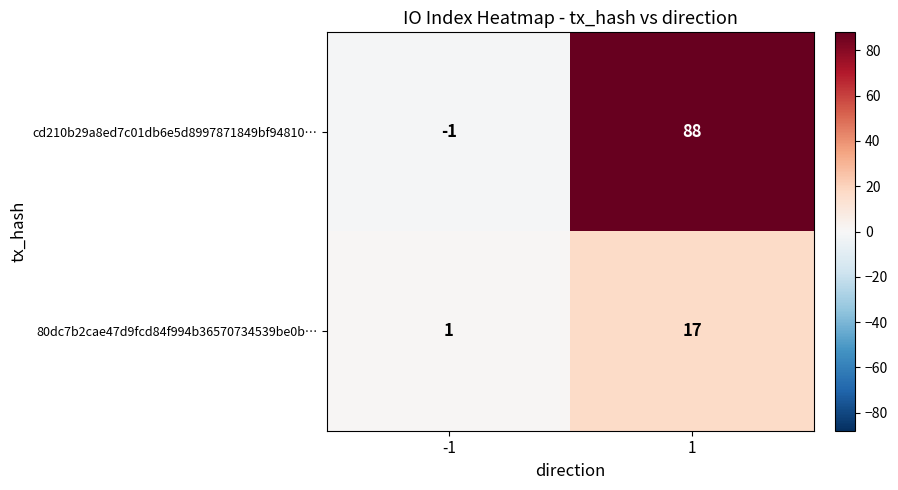

True or false: cd210b29a8ed7c01db6e5d8997871849bf94810… has a value of 88 at 1.

True